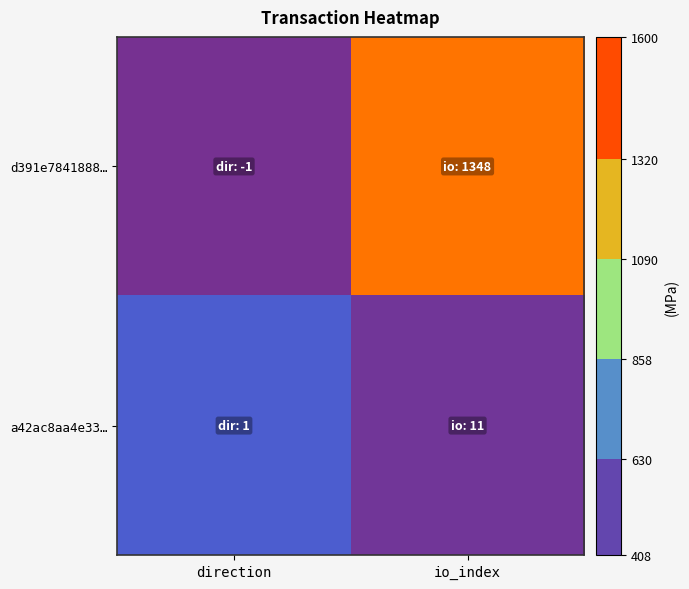

List the series in order of their overall mean, highest first.

d391e7841888…, a42ac8aa4e33…